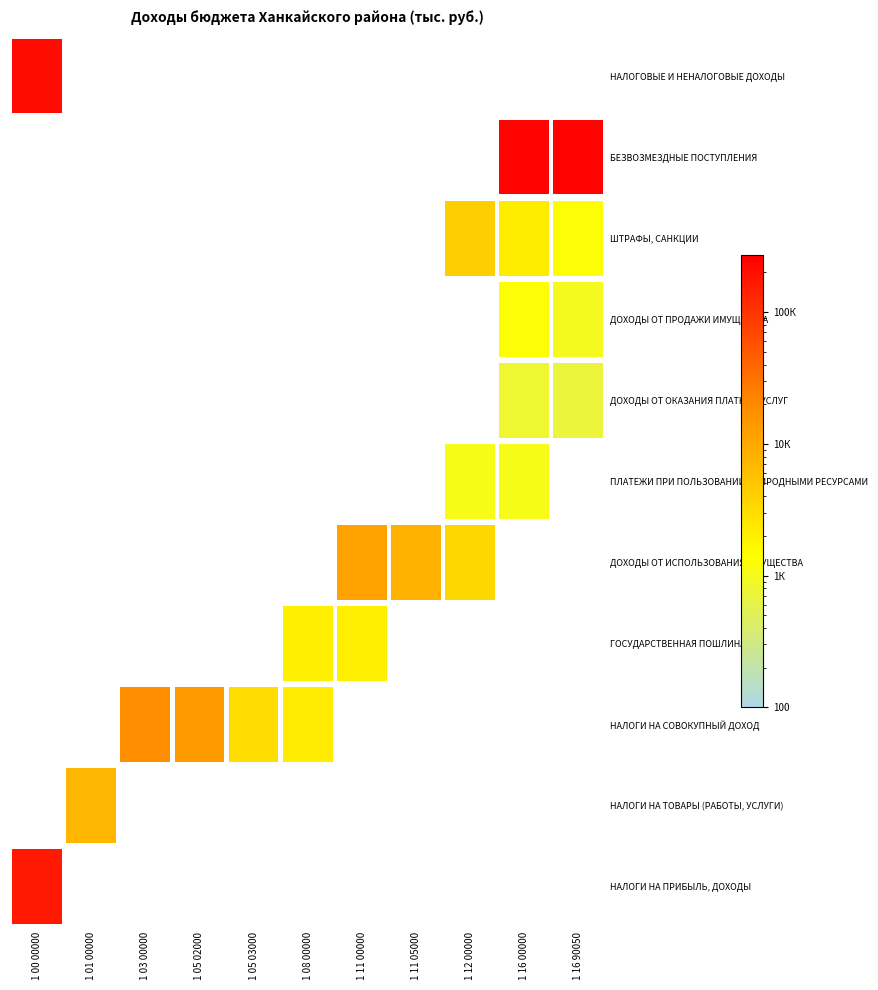

Is the value of НАЛОГИ НА ТОВАРЫ (РАБОТЫ, УСЛУГИ) at 1 01 00000 greater than the value of ДОХОДЫ ОТ ОКАЗАНИЯ ПЛАТНЫХ УСЛУГ at 1 05 03000?

Yes